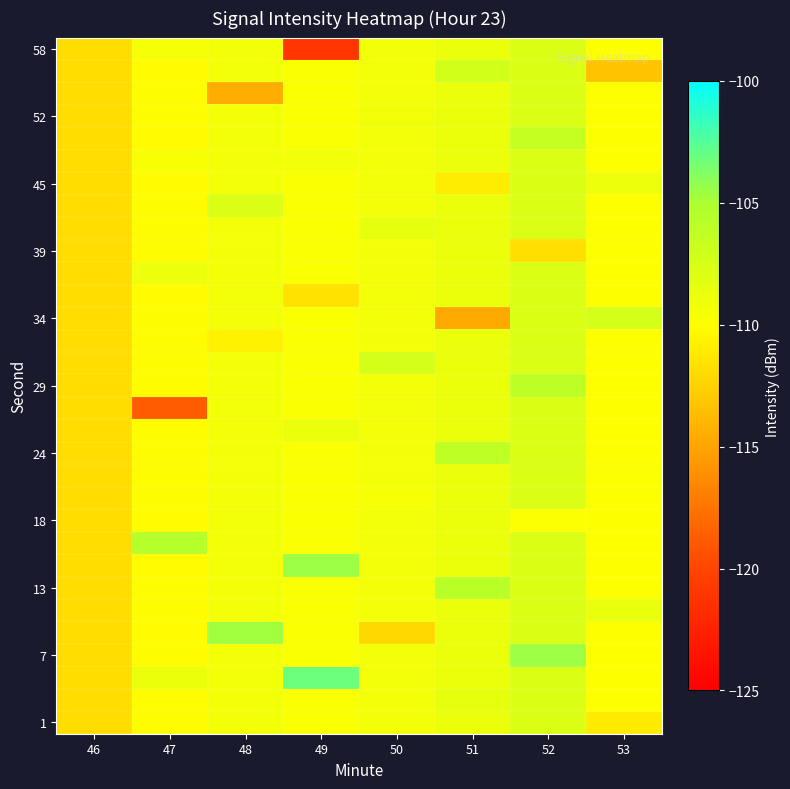

How many distinct data groups are displayed?

31